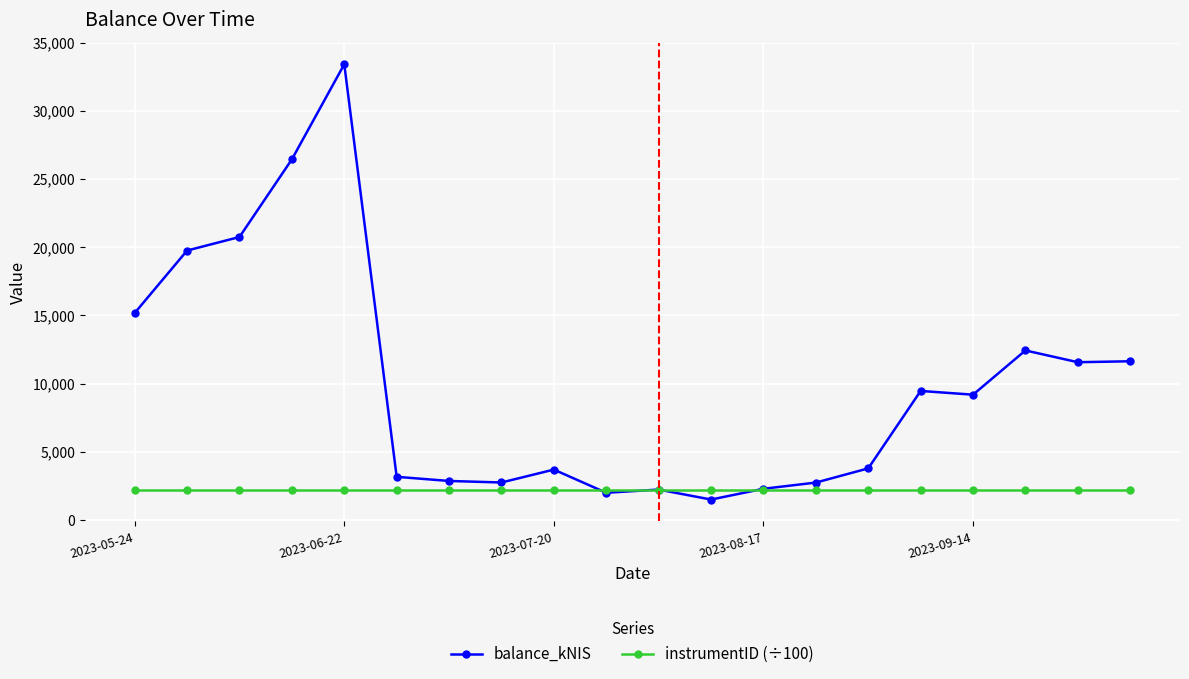

What is the sum of all instrumentID (÷100) values?

44720.2